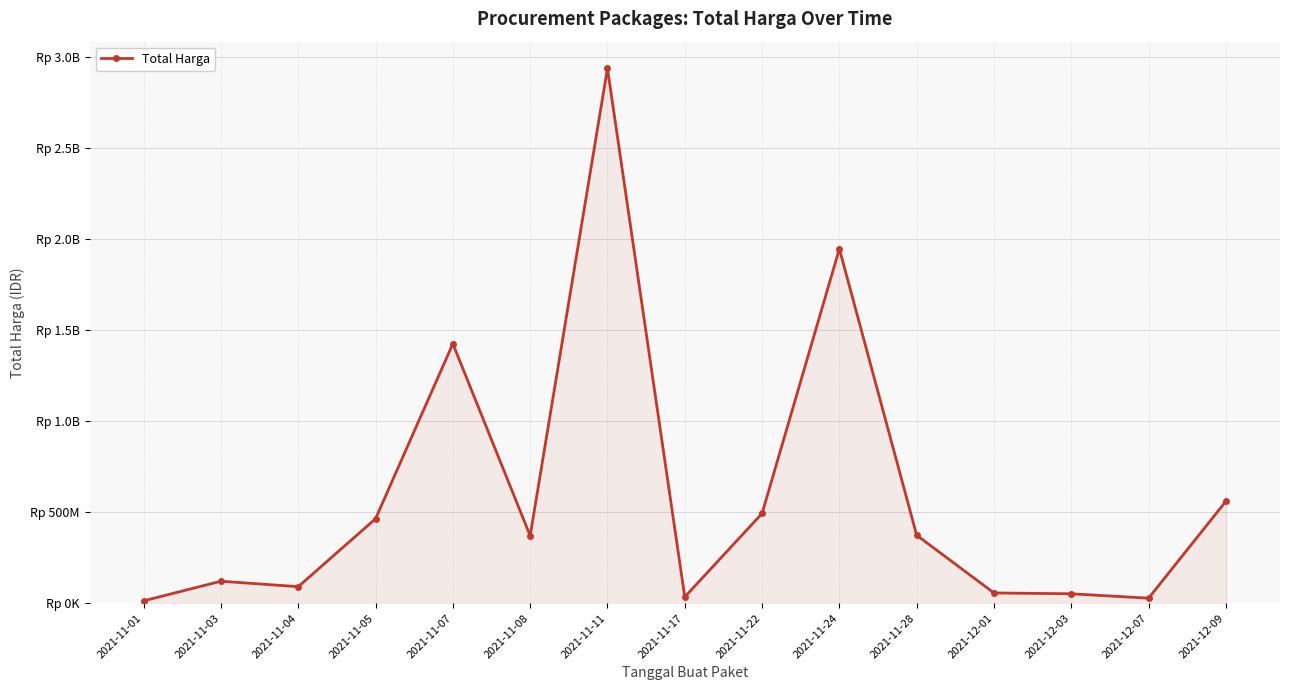

What is the difference between the second highest and minimum values?

1934539600